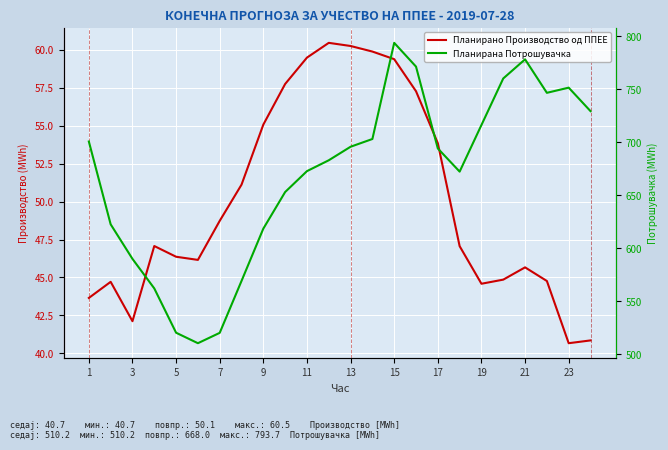

How many data points in Планирано Производство од ППЕЕ are less than 47?

11